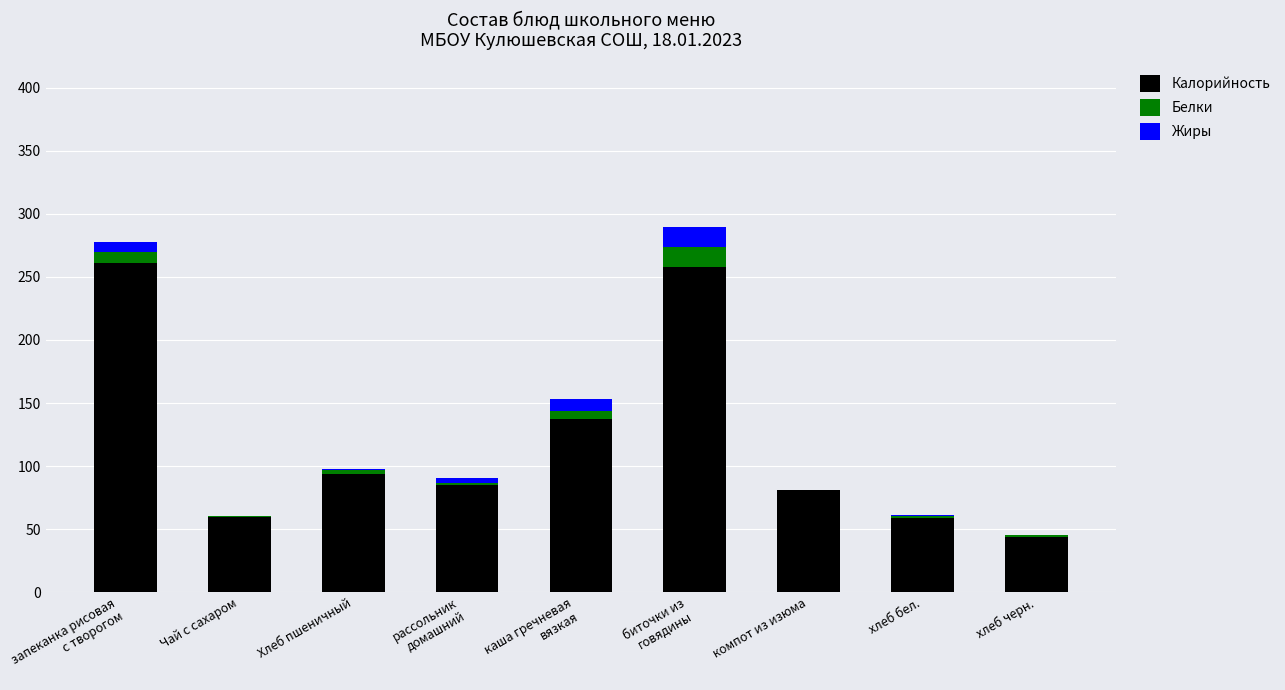

What is the total value across all series at хлеб черн.?

45.4